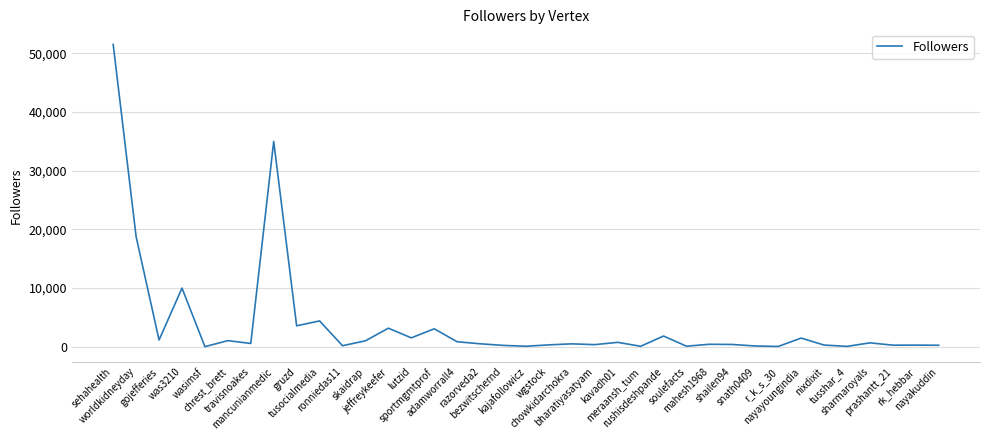

What is the ratio of the value at prashantt_21 to the value at snath0409?

2.1